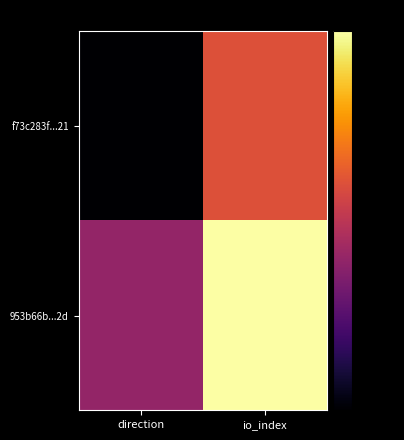

At direction, list the series in order from smallest to largest.

f73c283f...21, 953b66b...2d